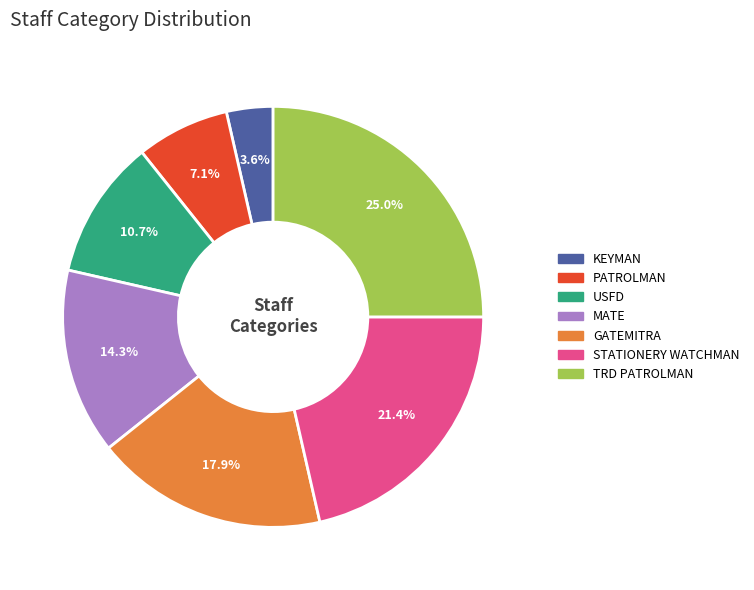

Does KEYMAN account for over 50% of the chart?

No